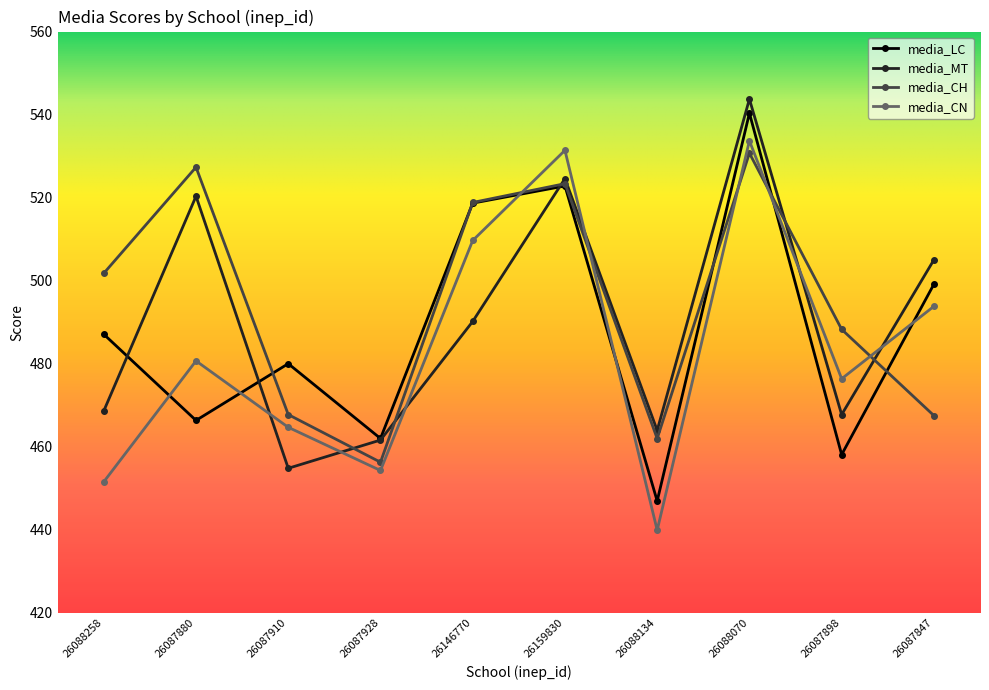

Where do media_CN and media_CH first cross each other?

26146770 and 26159830